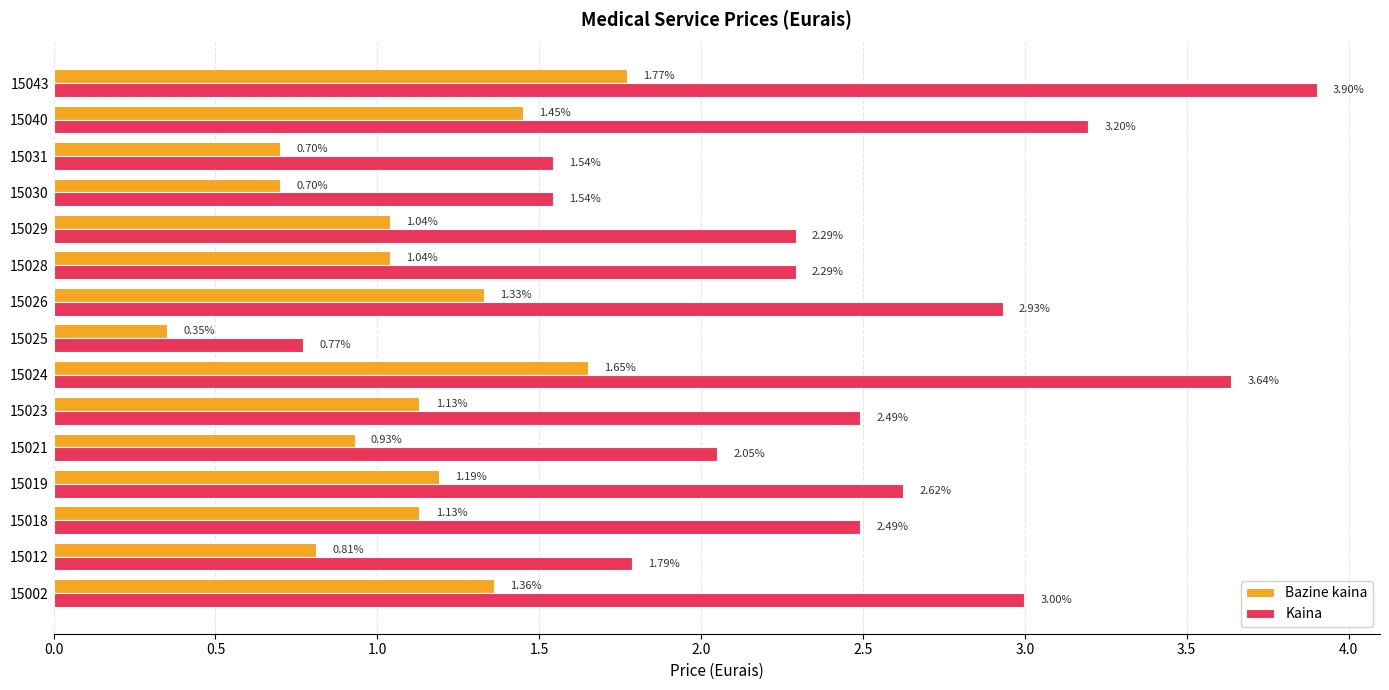

Which series has the widest spread of values?

Kaina